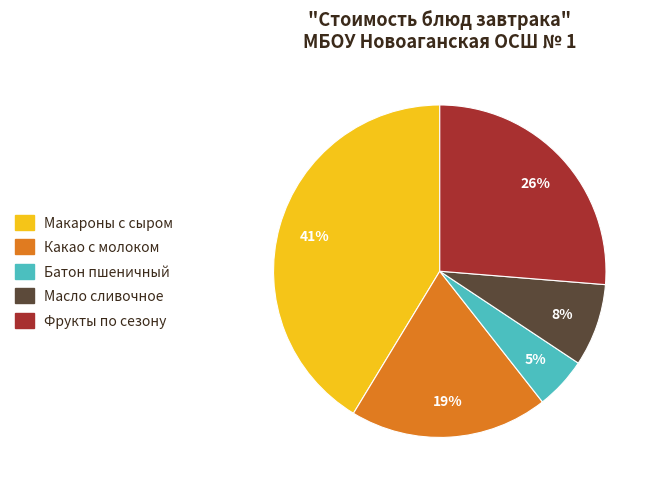

Count the number of slices in the pie.

5